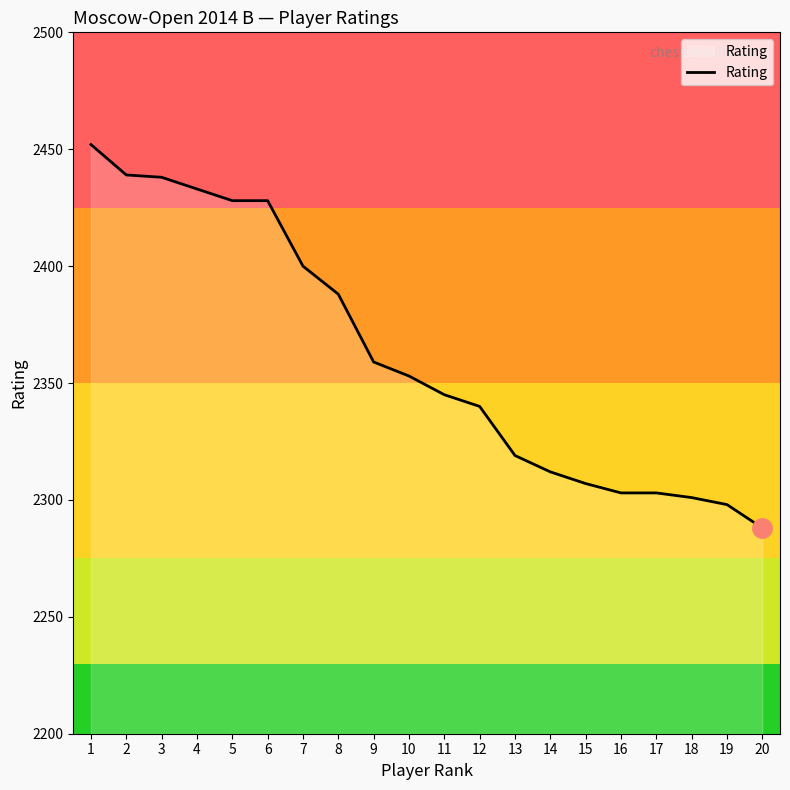

What is the difference between the second highest and second lowest values?

141